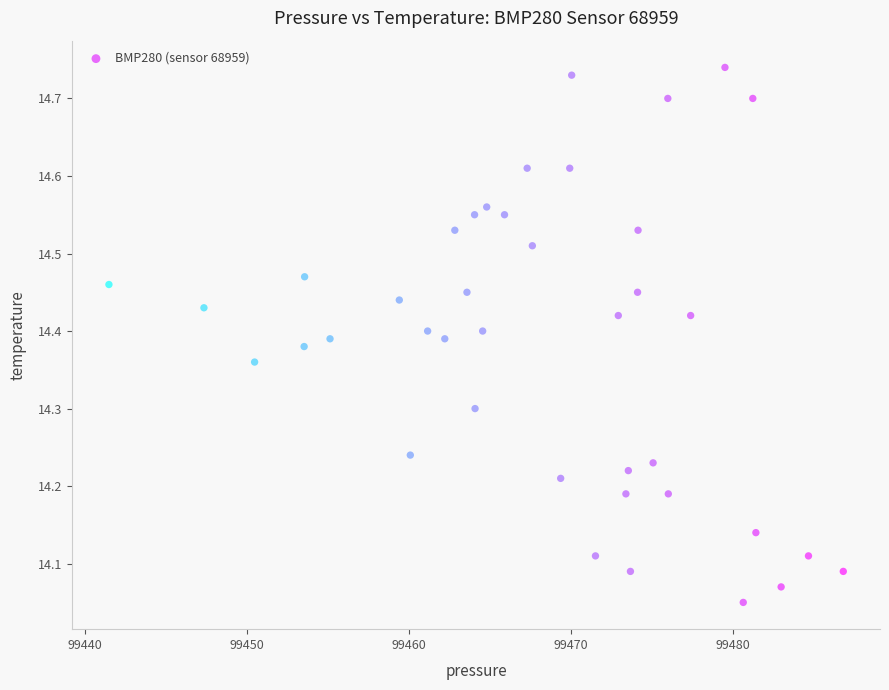

What is the range of X values (max minus min)?

45.4